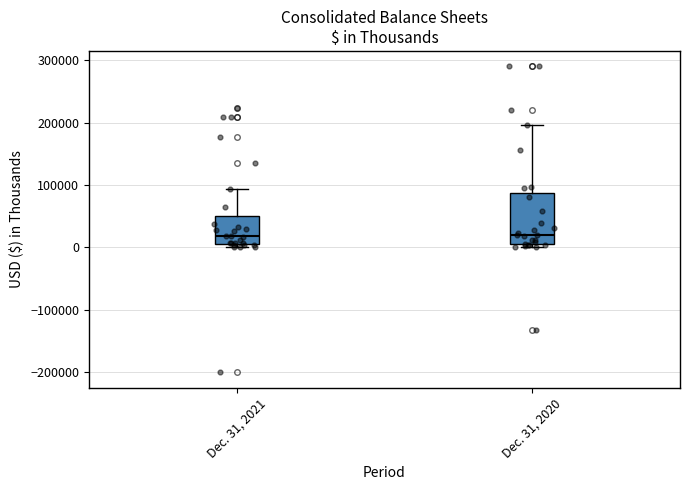

Reading left to right, transcribe this box plot: for each box, give where its median line is, the range the box spans, and where its two whiskers end, as read against the y-axis. The values are not printed on the chart, so give them approximately, as read against the axis.

Dec. 31, 2021: median 20000, box 0 to 50000, whiskers 0 (just below the box's lower edge) to 90000
Dec. 31, 2020: median 20000, box 0 to 90000, whiskers 0 (just below the box's lower edge) to 200000